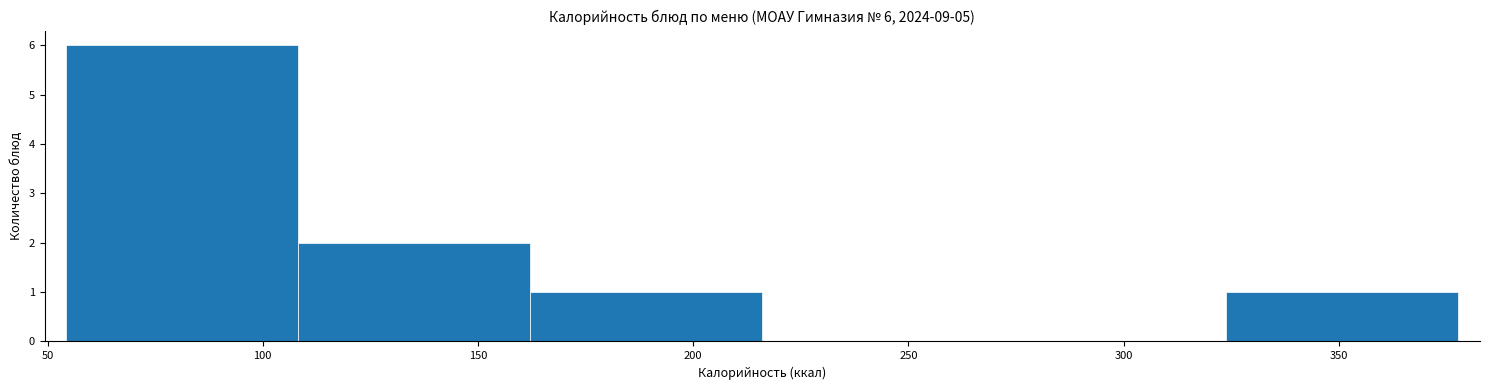

Which range on the x-axis has the tallest bar?

55 to 110